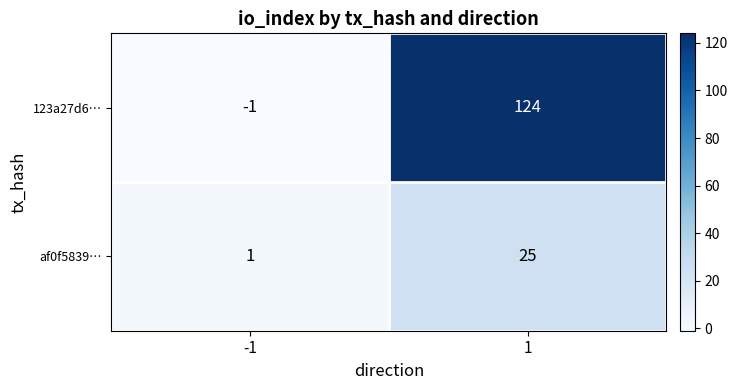

Rank the categories by af0f5839… value from highest to lowest.

1, -1